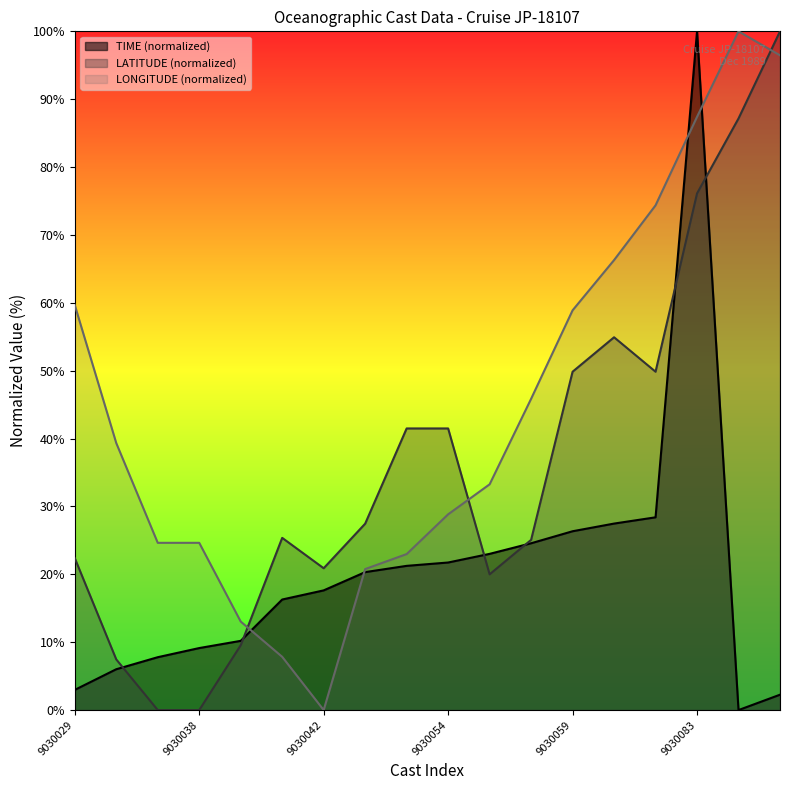

At which category is the sum across all series the highest?

9030083